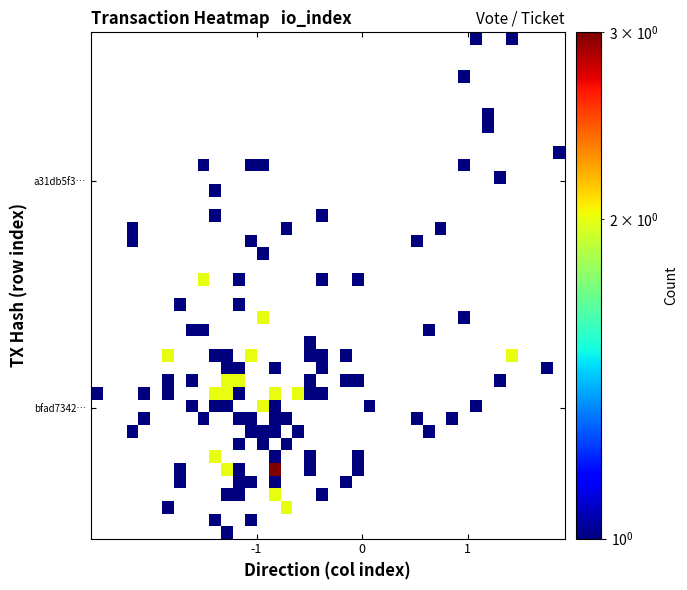

What is the smallest value displayed?

1.0